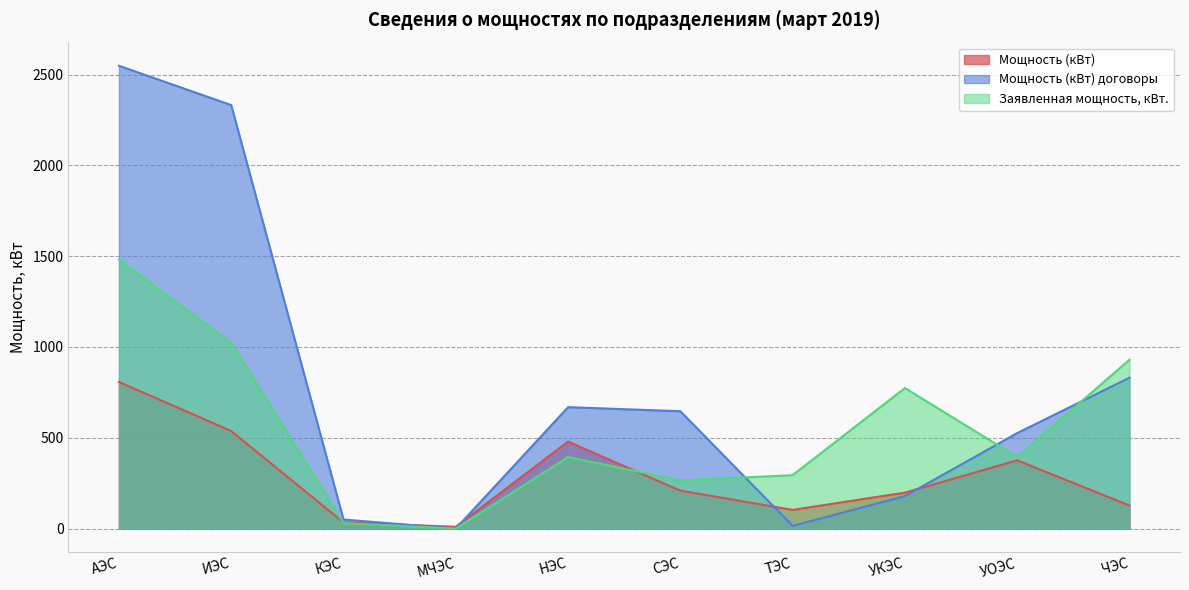

The Мощность (кВт) договоры series shows 2331.8 at ИЭС. True or false?

True